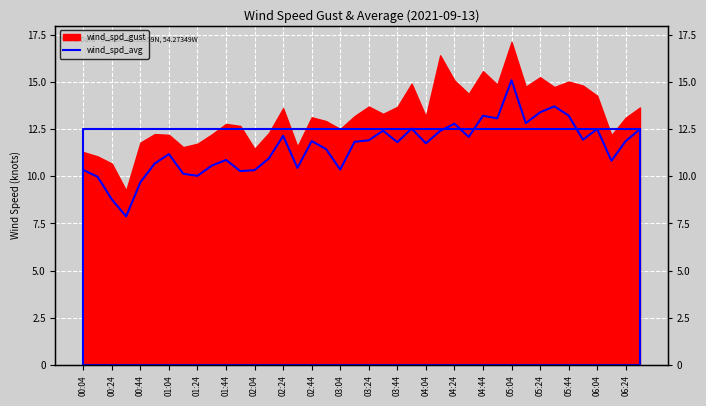

What is the ratio of the value at 06:34 to the value at 04:54?

1.0